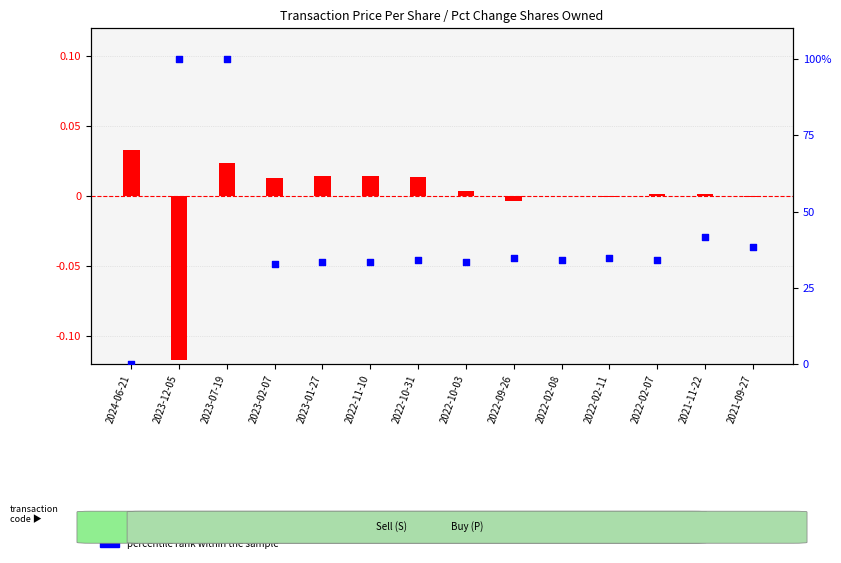

What is the total value across all series at 2021-11-22?

41.8